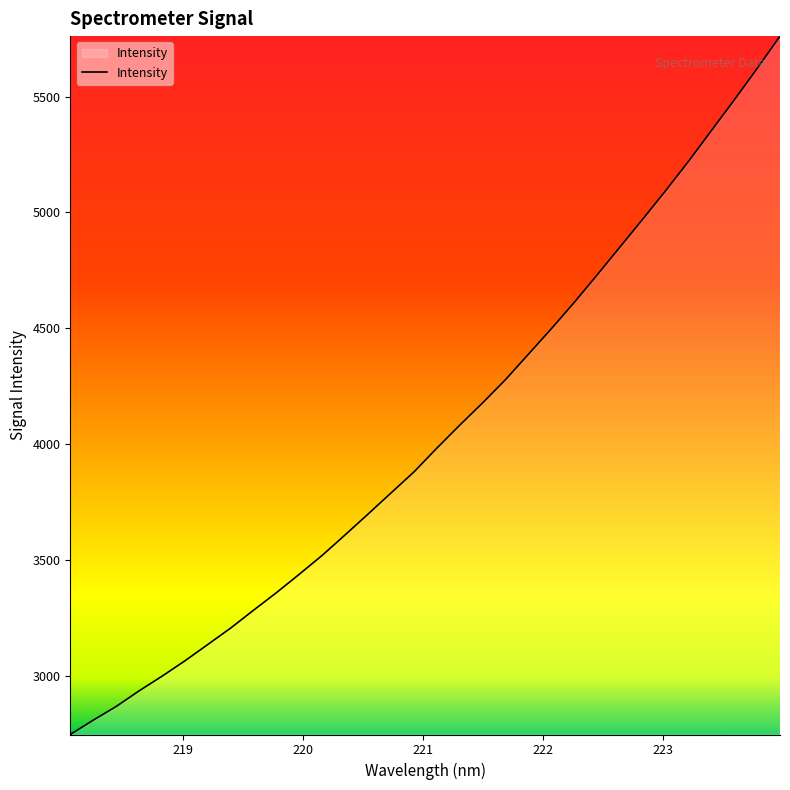

What is the difference between the maximum and minimum values?

3014.5